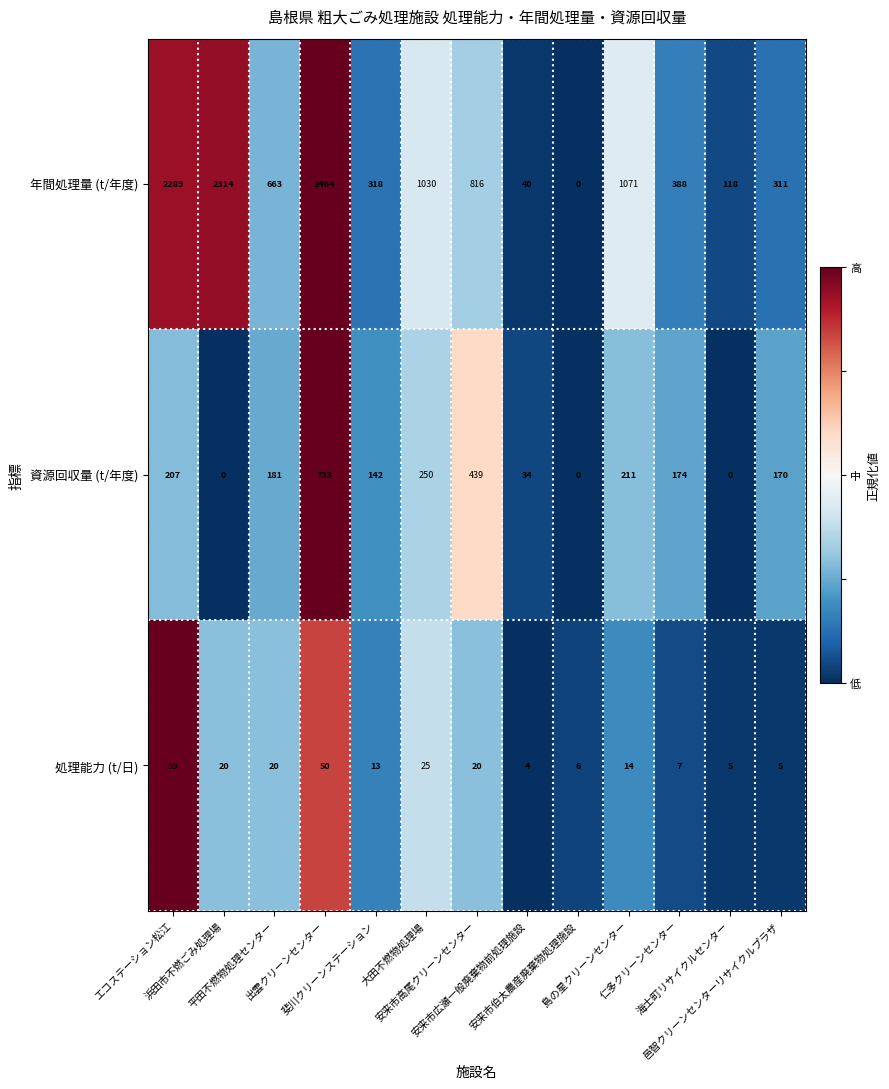

Which series has the largest total across all categories?

年間処理量 (t/年度)